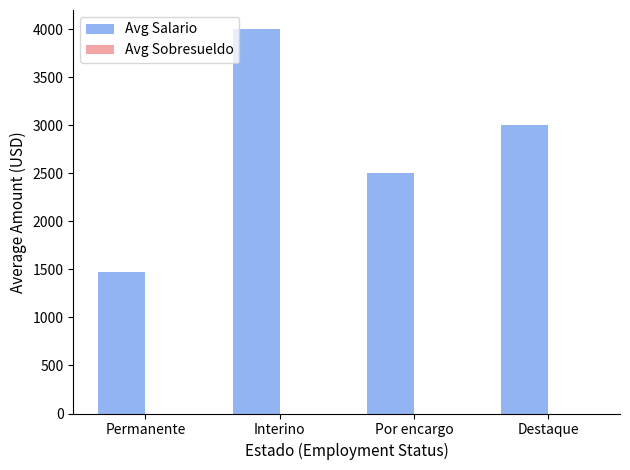

What is the label of the 4th bar from the right?

Permanente